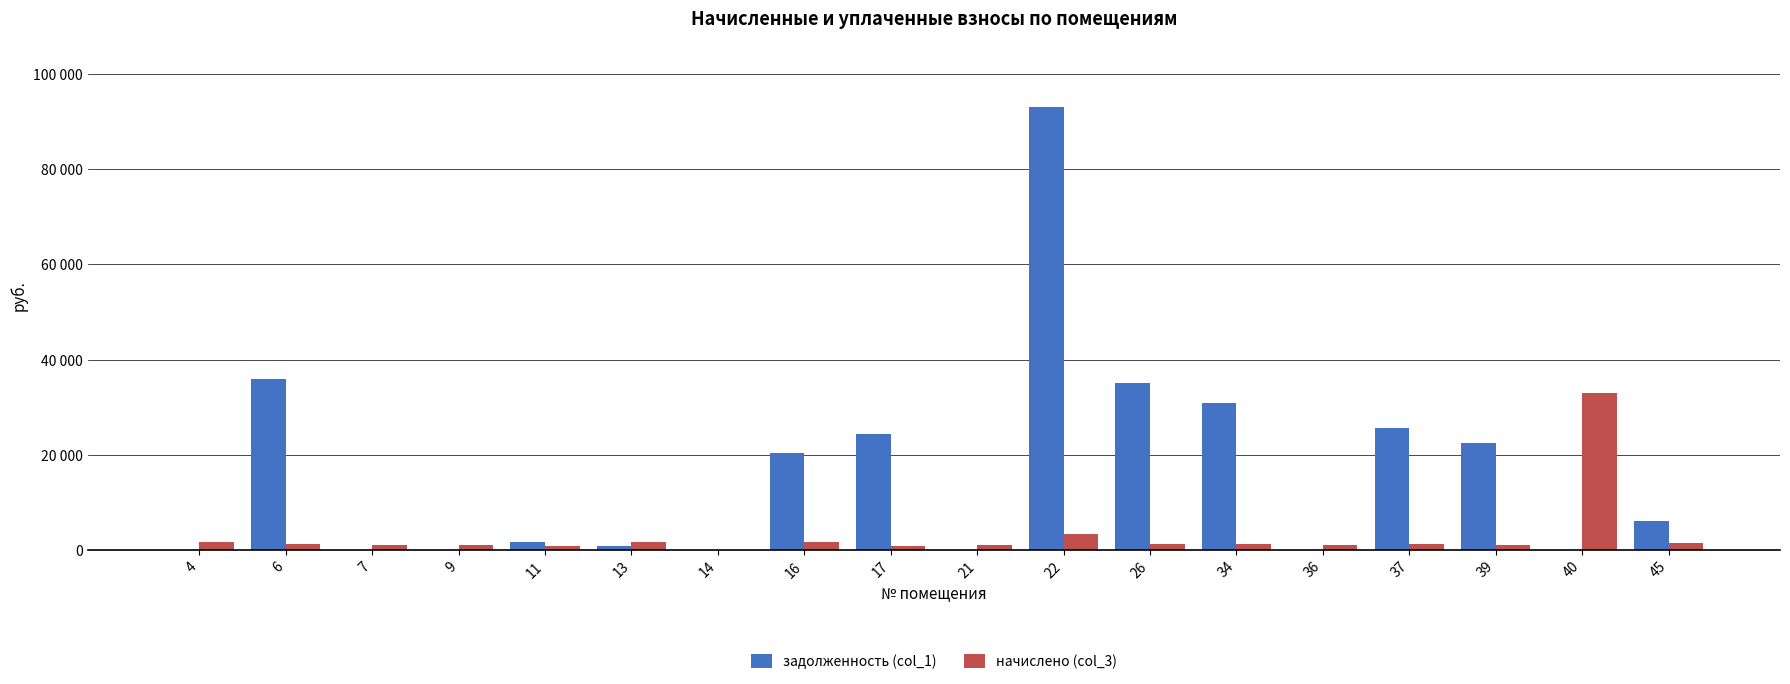

Rank the series by their average value, from lowest to highest.

начислено (col_3), задолженность (col_1)